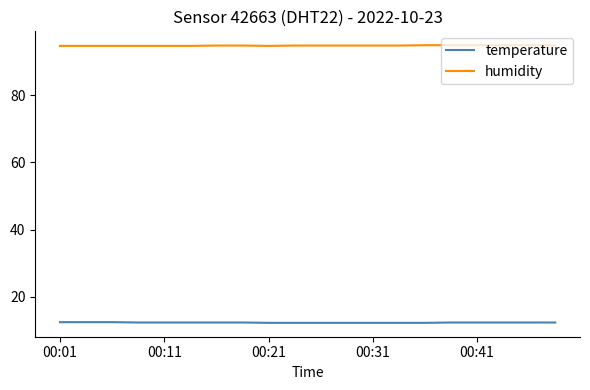

Which series has the largest total across all categories?

humidity